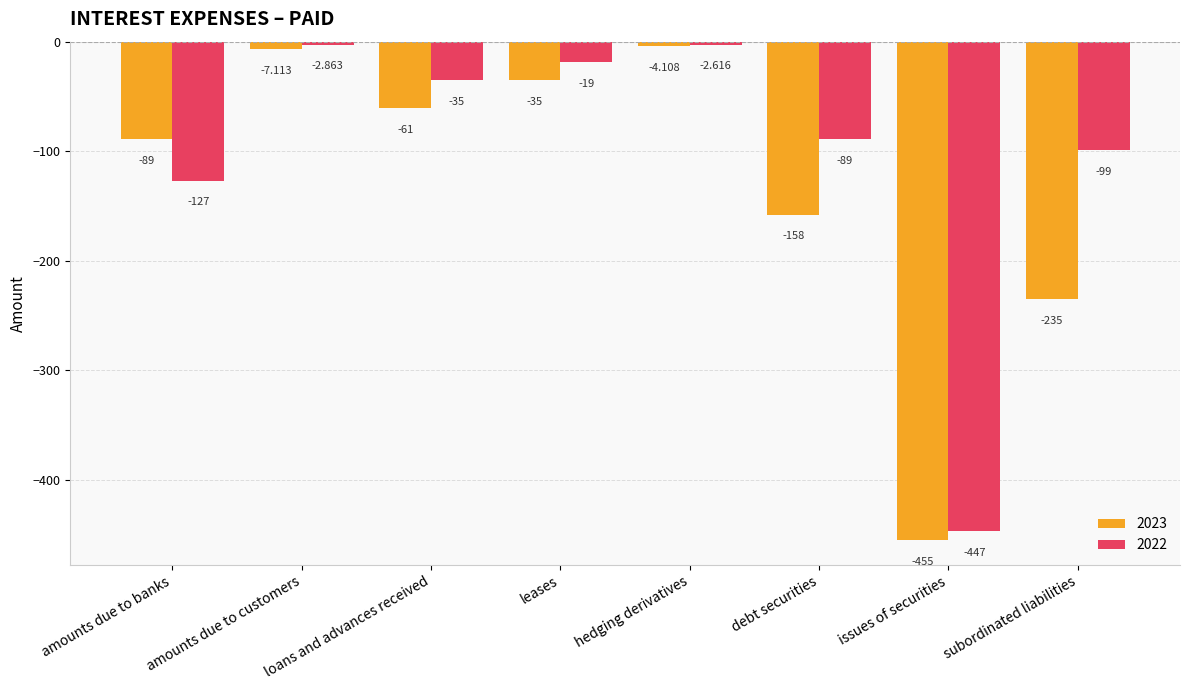

What position from the left is hedging derivatives?

5